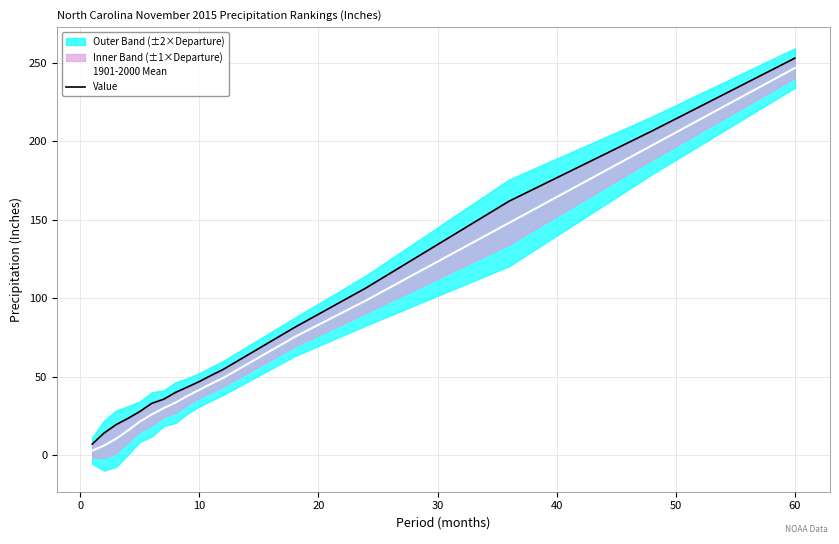

At which label does 1901-2000 Mean reach its peak?

60